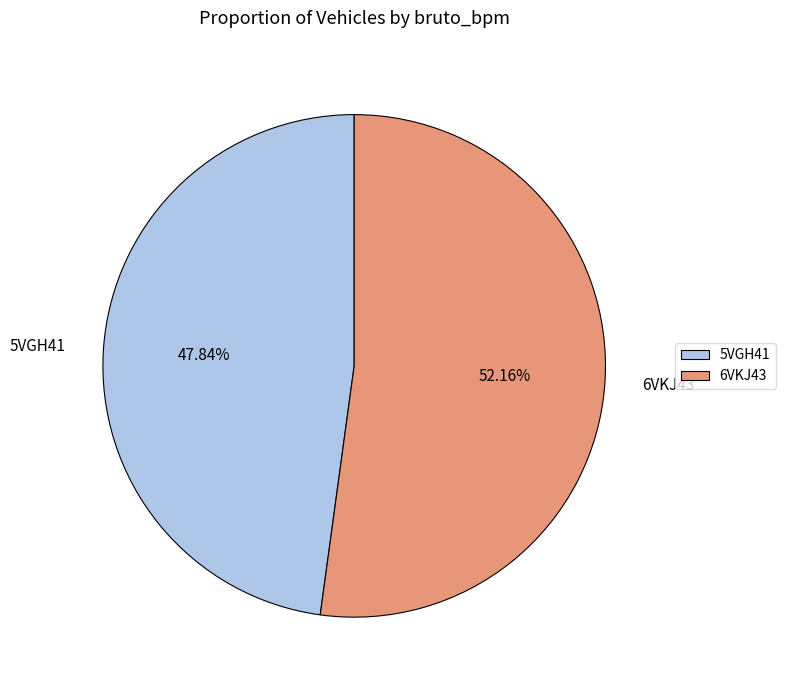

Which slice represents more than half of the pie?

6VKJ43